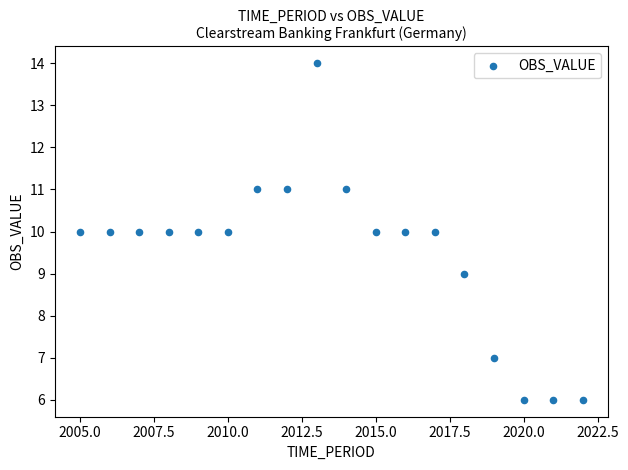

What is the range of X values (max minus min)?

17